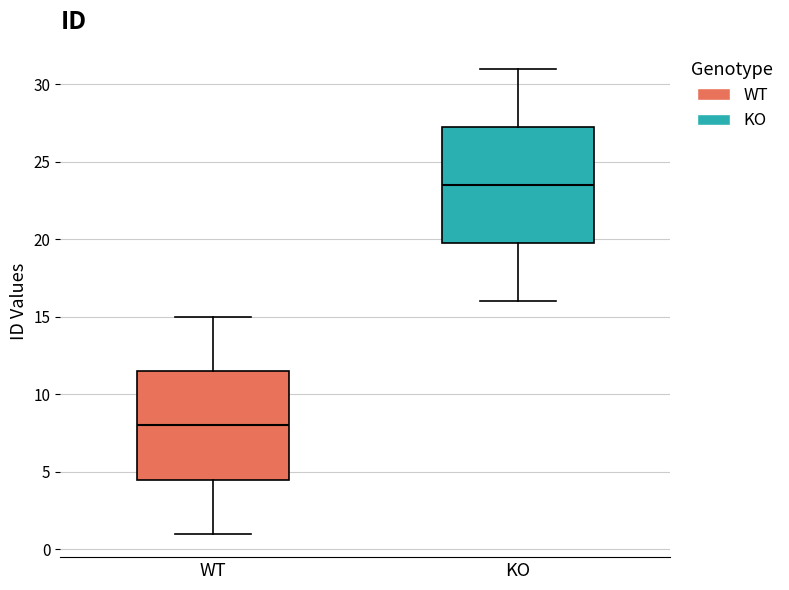

Comparing the boxes themselves (not the whiskers), which one is the tallest?

KO